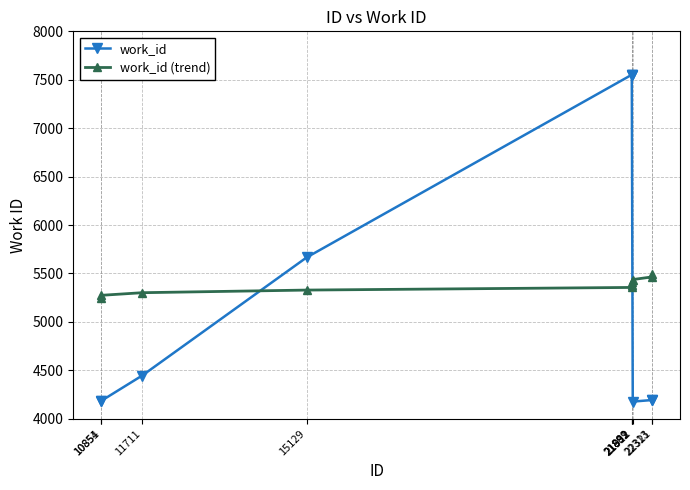

How many lines are shown in the chart?

2